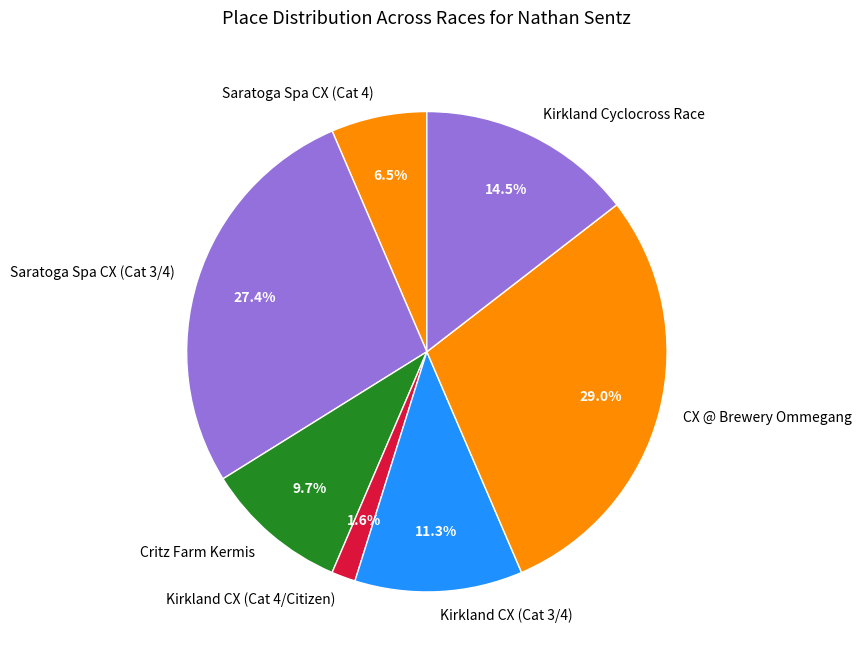

Does Kirkland Cyclocross Race account for over 50% of the chart?

No